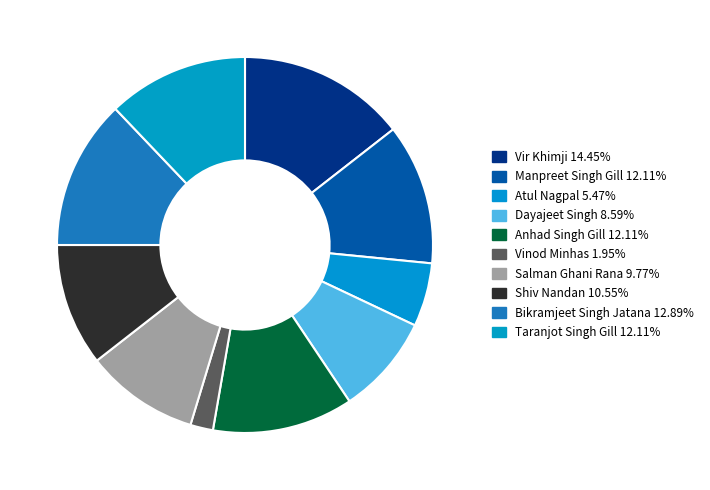

How much of the chart is everything except Manpreet Singh Gill?

87.9%